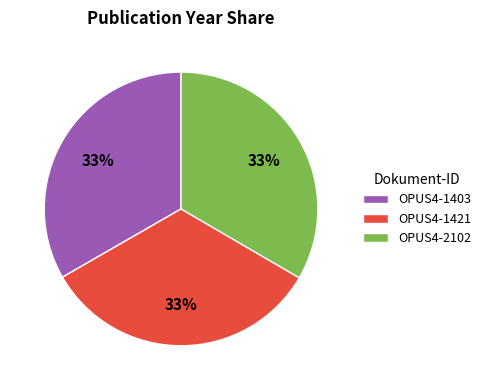

What percentage is the OPUS4-1421 slice, to the nearest percent?

33%